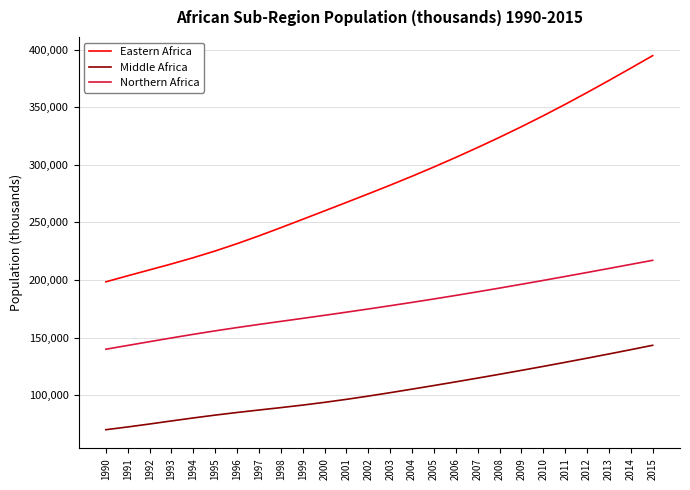

What is the smallest value displayed?

70000